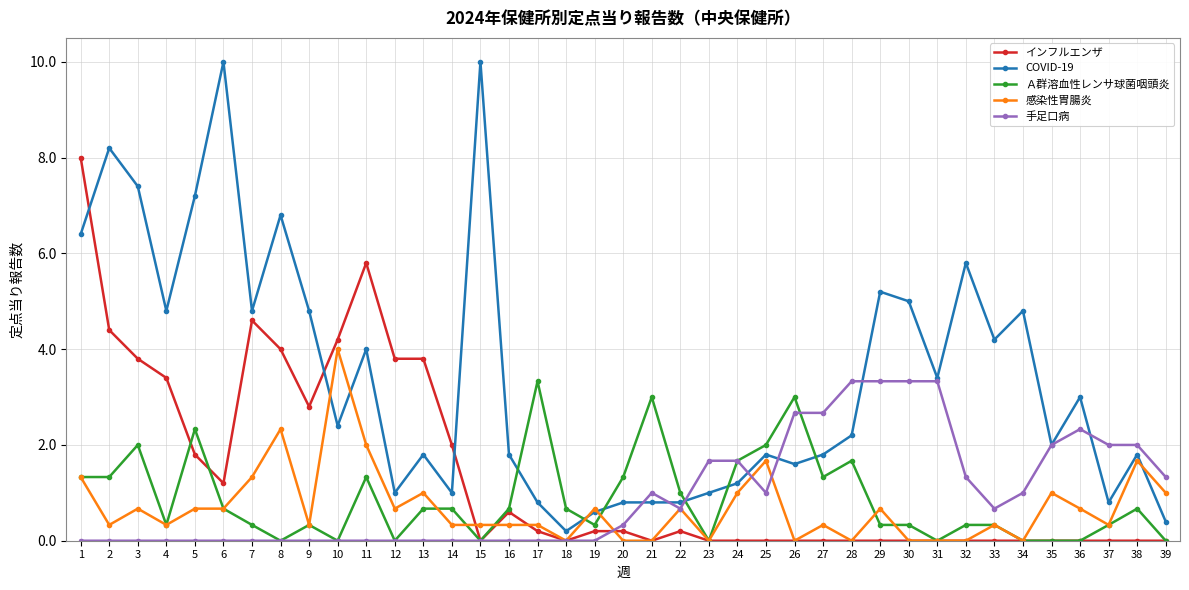

What is the total value across all series at 7?

11.1